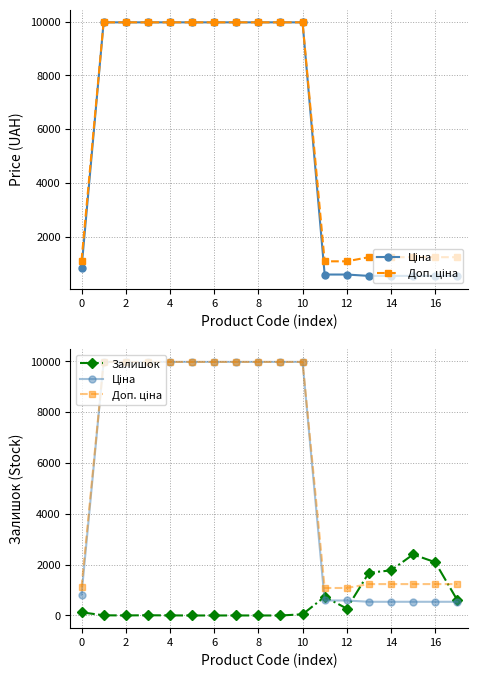

Read the Ціна value at 4.

9975.0